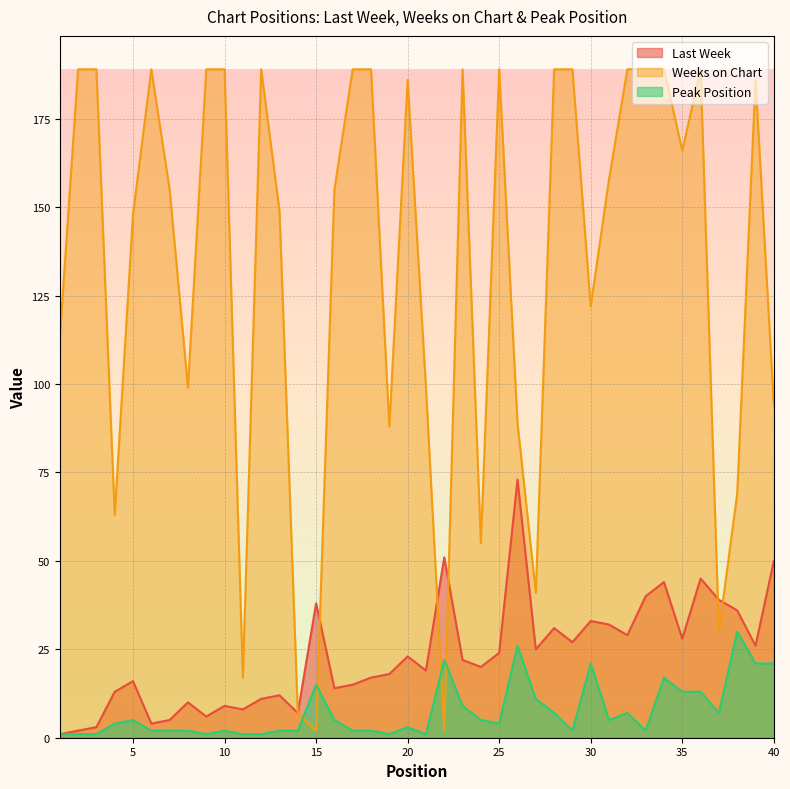

At which label does Last Week reach its minimum?

1